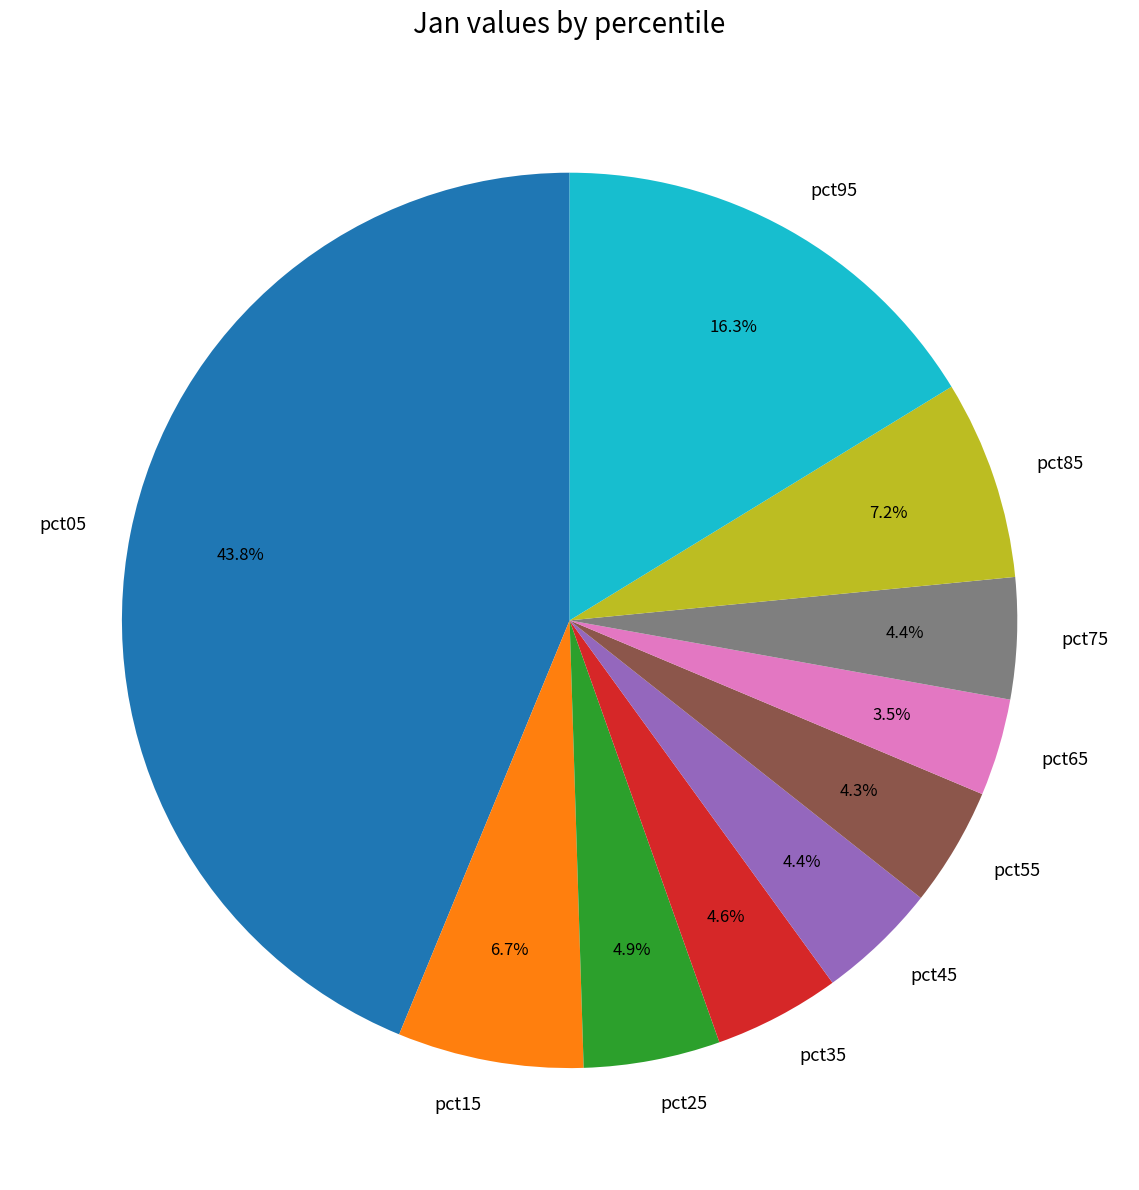

To the nearest percent, what portion does pct95 represent?

16%